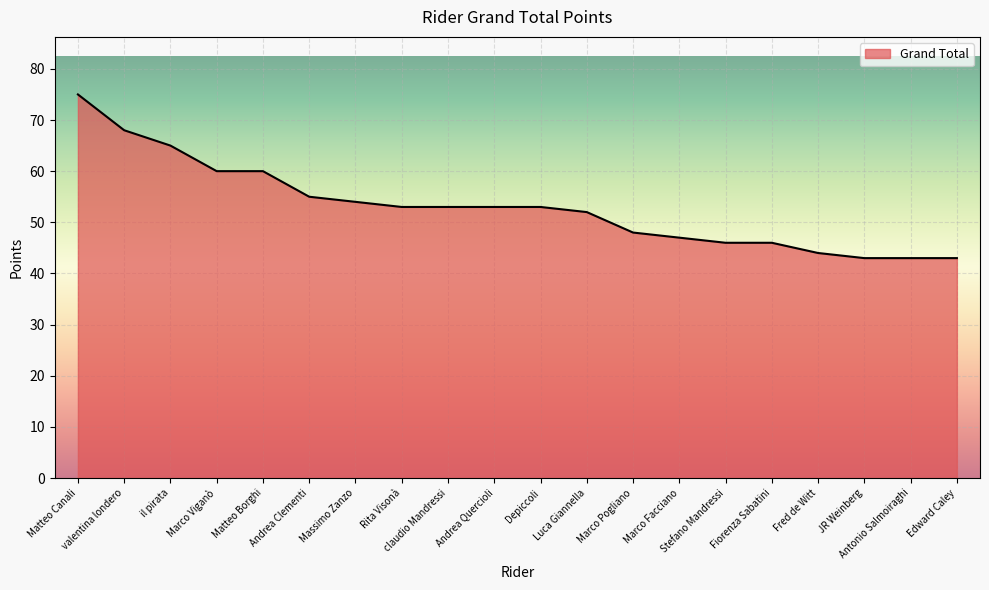

At which label does the data first exceed 53?

Matteo Canali